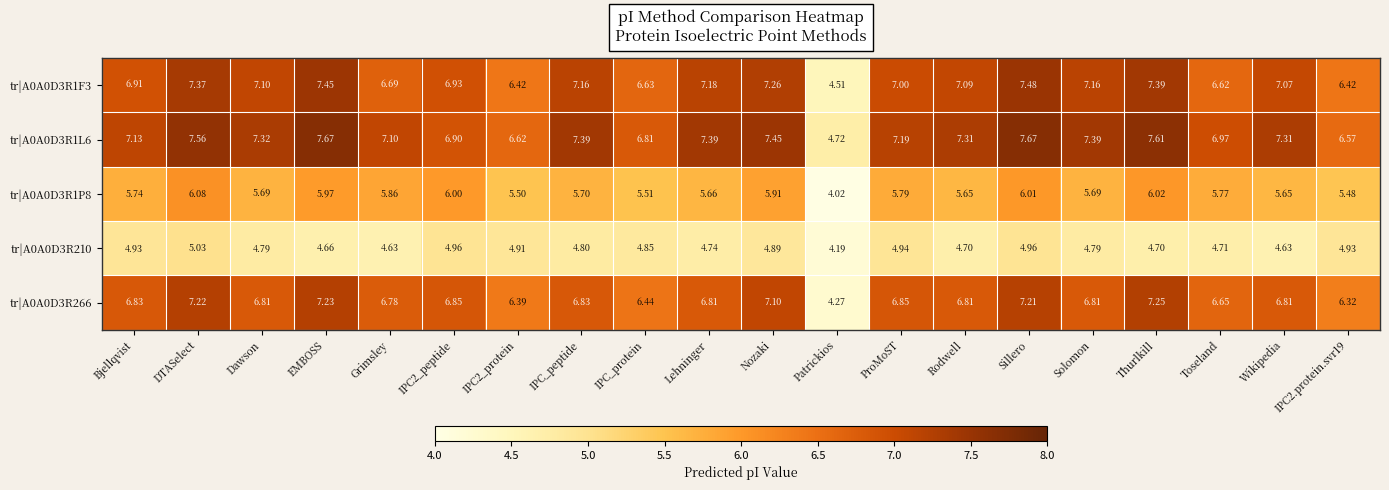

At which category does the chart reach its minimum across all series?

Patrickios